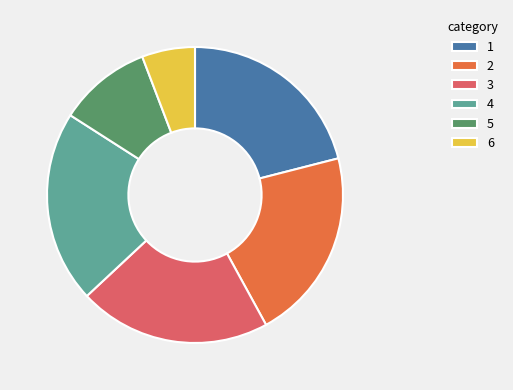

How many segments does this pie chart have?

6